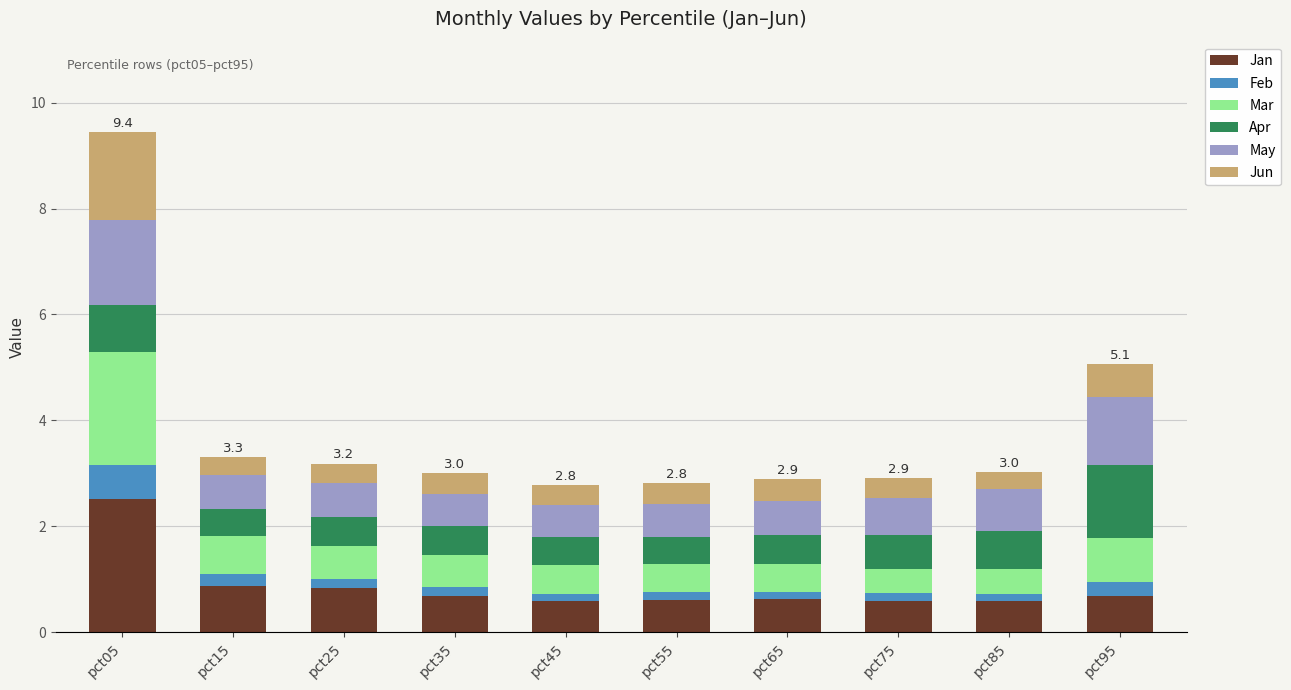

At which category is the sum across all series the highest?

pct05